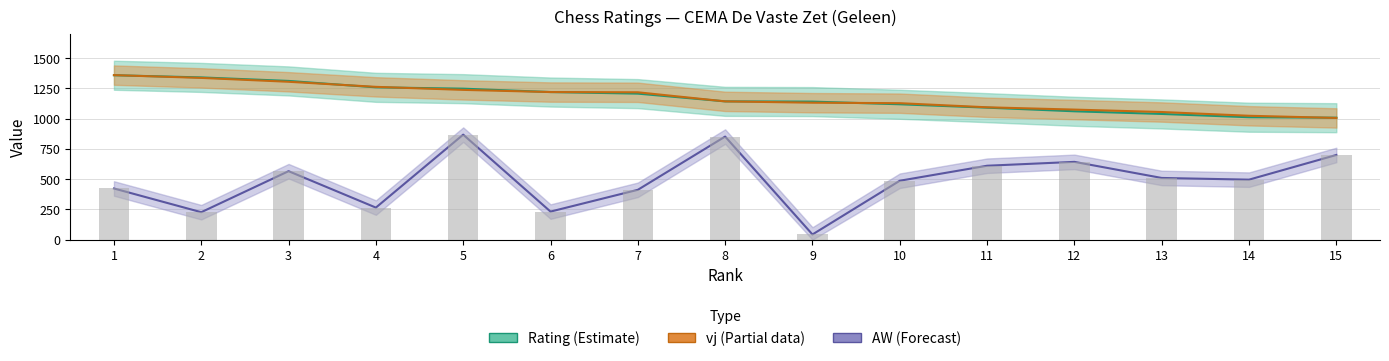

At which category does the chart reach its peak across all series?

1